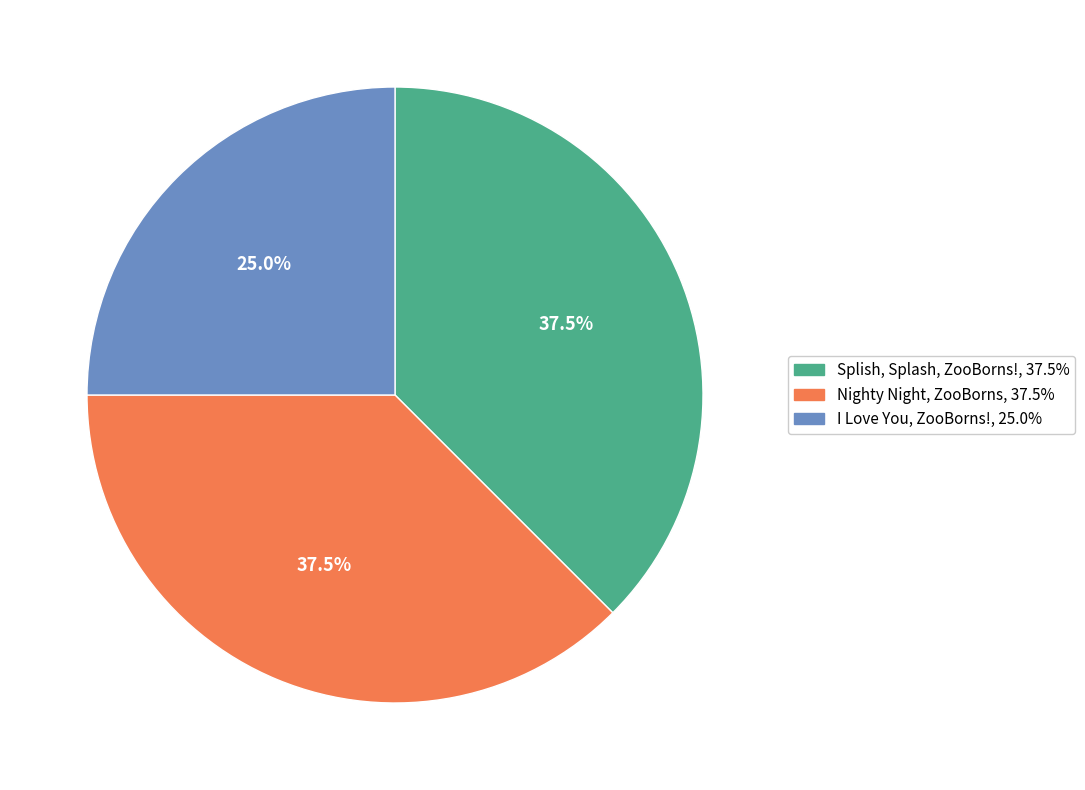

Does Splish, Splash, ZooBorns! represent more than half of the total?

No